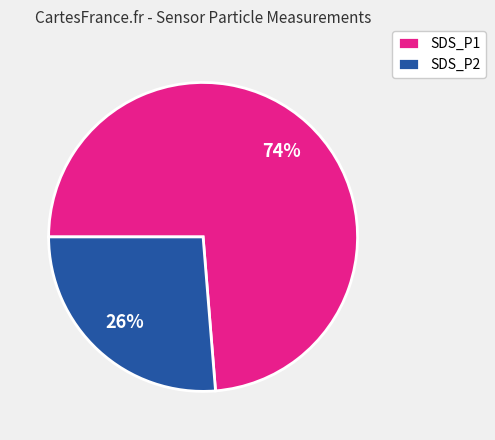

Does any single category account for the majority?

Yes